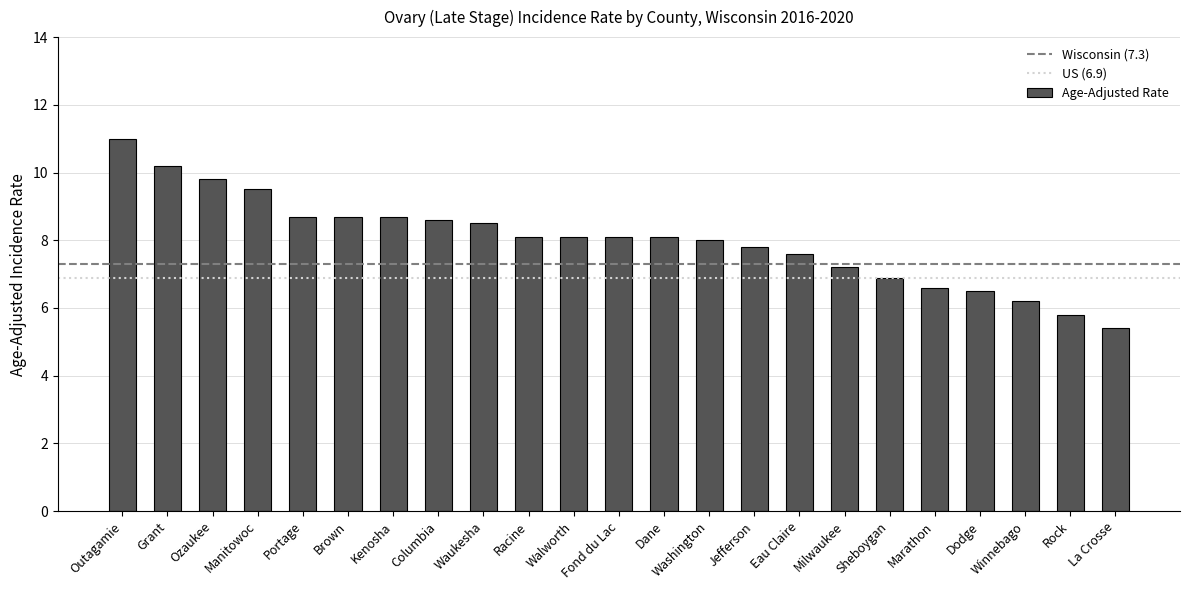

Reading left to right, what are all the values shown in this chart?

11.0	10.2	9.8	9.5	8.7	8.7	8.7	8.6	8.5	8.1	8.1	8.1	8.1	8.0	7.8	7.6	7.2	6.9	6.6	6.5	6.2	5.8	5.4